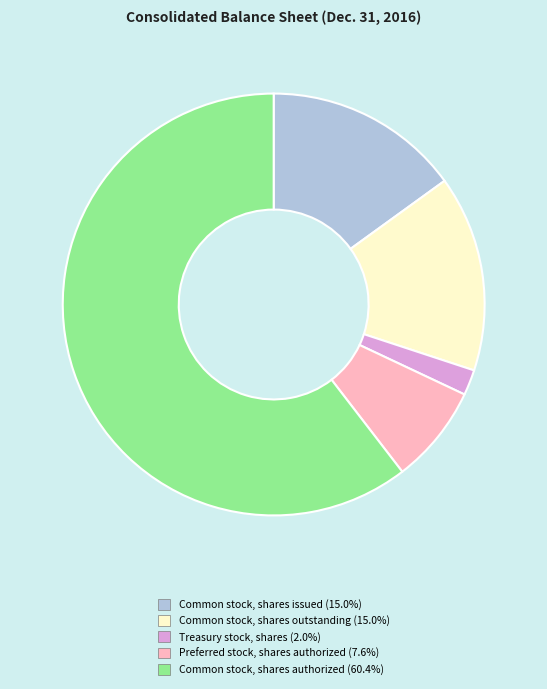

Which slice represents more than half of the pie?

Common stock, shares authorized